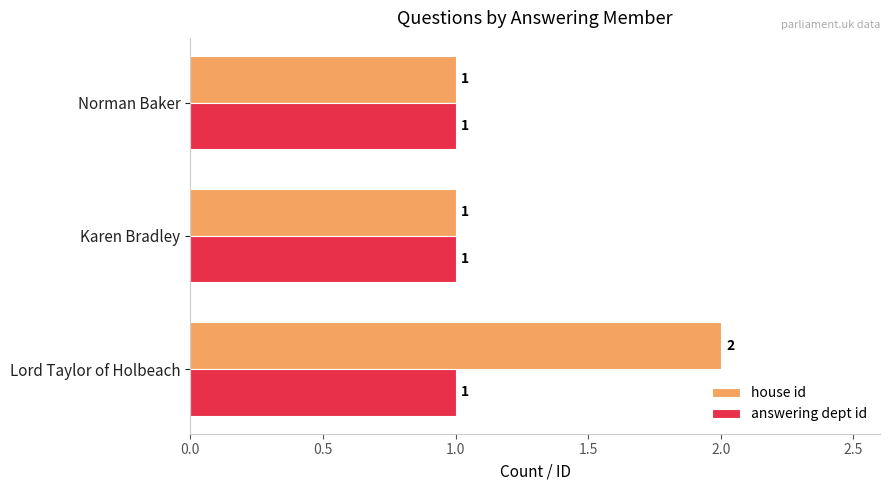

List the series in order of their peak value, highest first.

house id, answering dept id